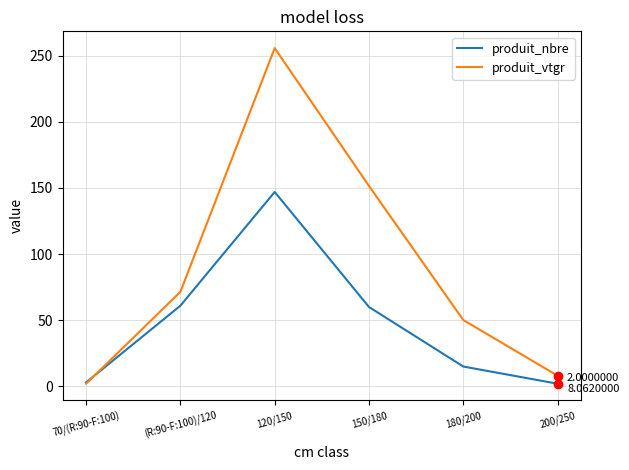

What are all the series names shown in the legend?

produit_nbre, produit_vtgr